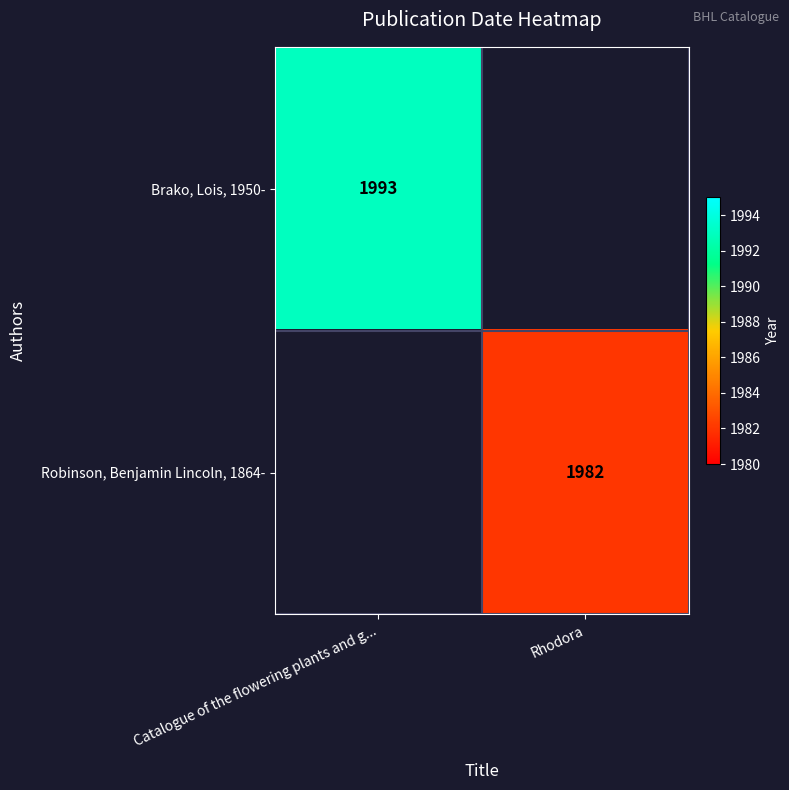

At how many categories does at least one series exceed 1989?

1